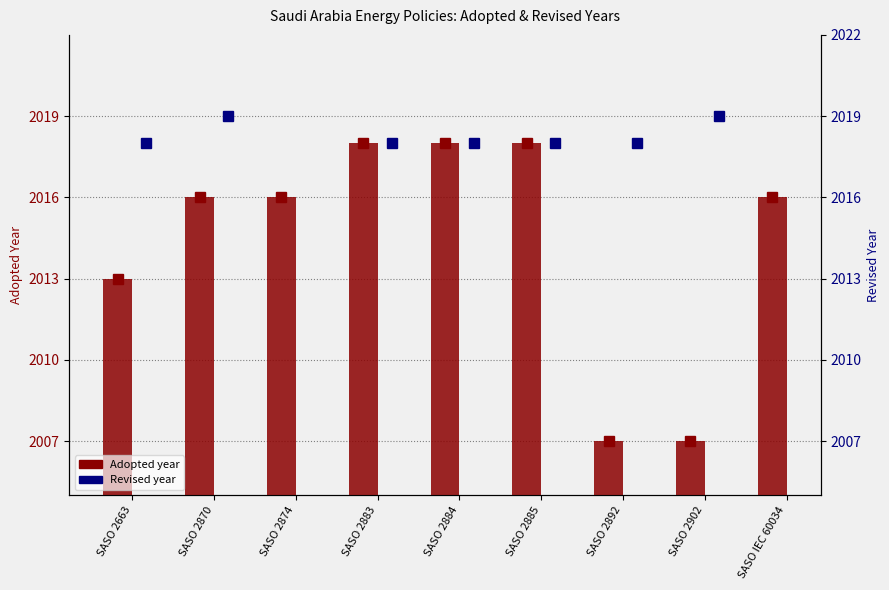

Read the value at 2018.

2018